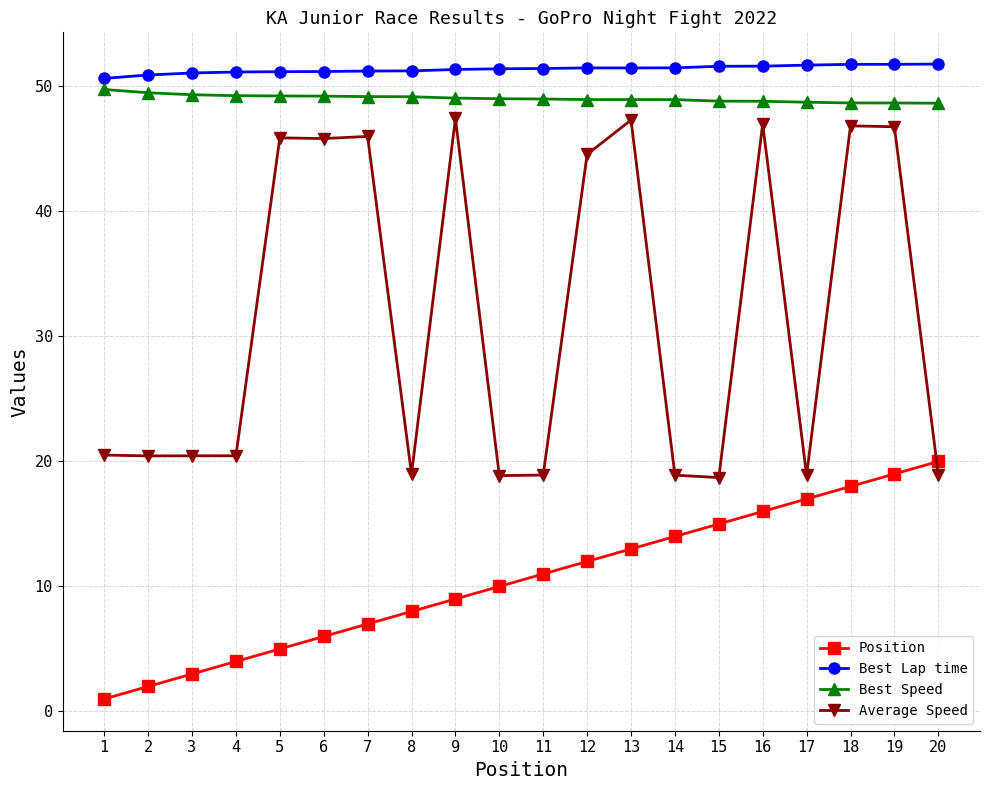

True or false: Average Speed has more than 1 points higher than both neighbors.

True